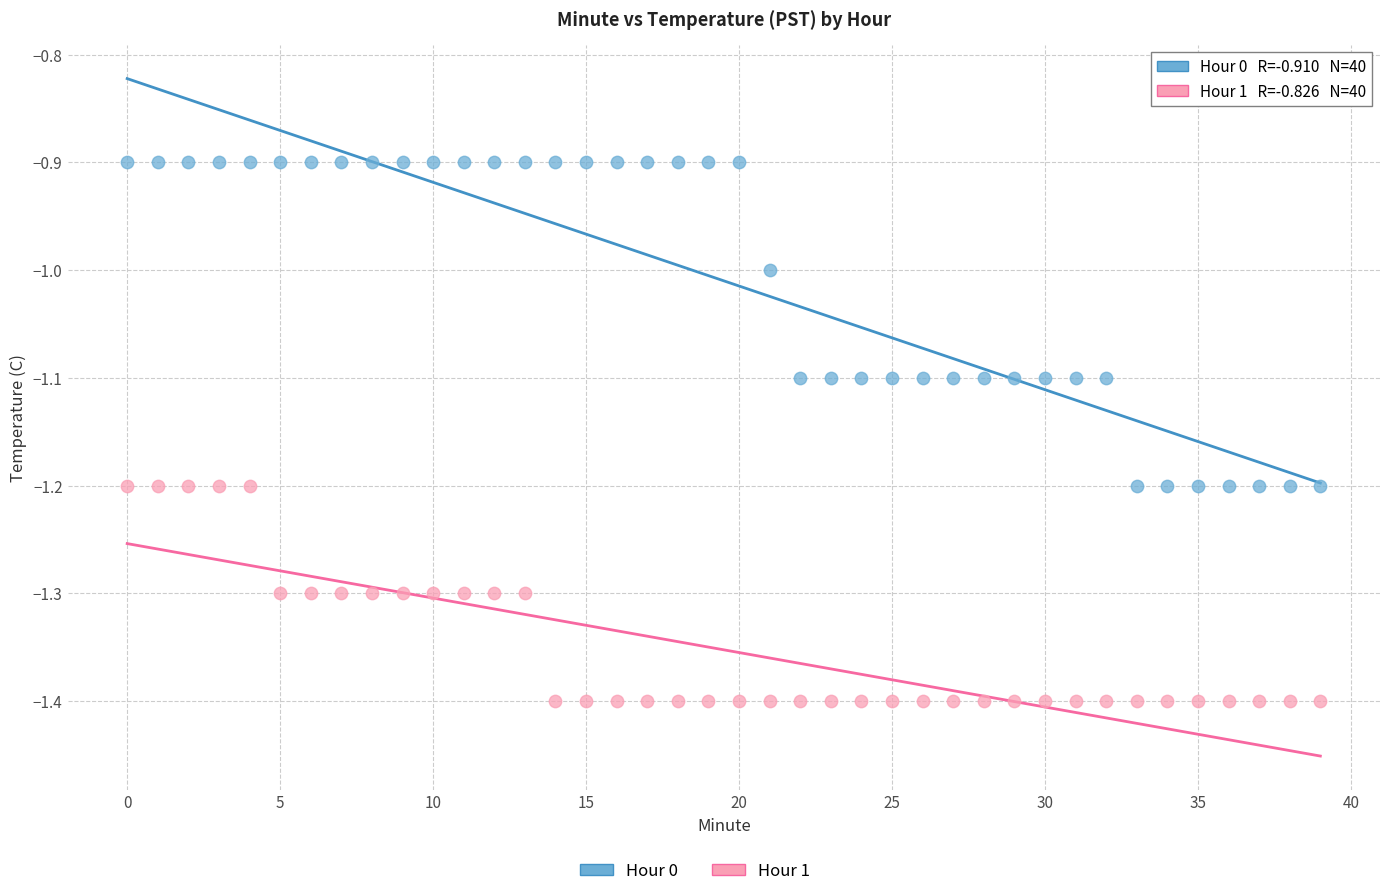

Across all data points, what is the range of Y values (max minus min)?

0.5